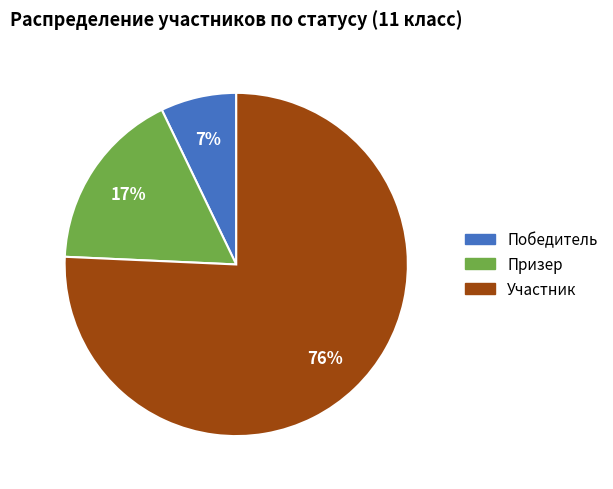

Is Призер the majority of the pie?

No